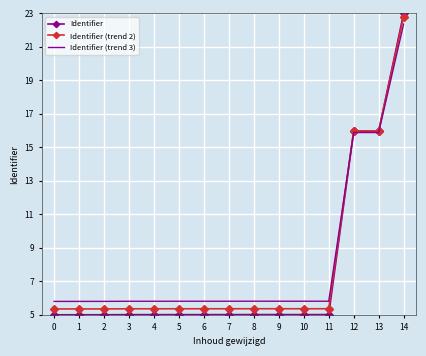

The Identifier (trend 2) series shows 13.1 at 14. True or false?

False